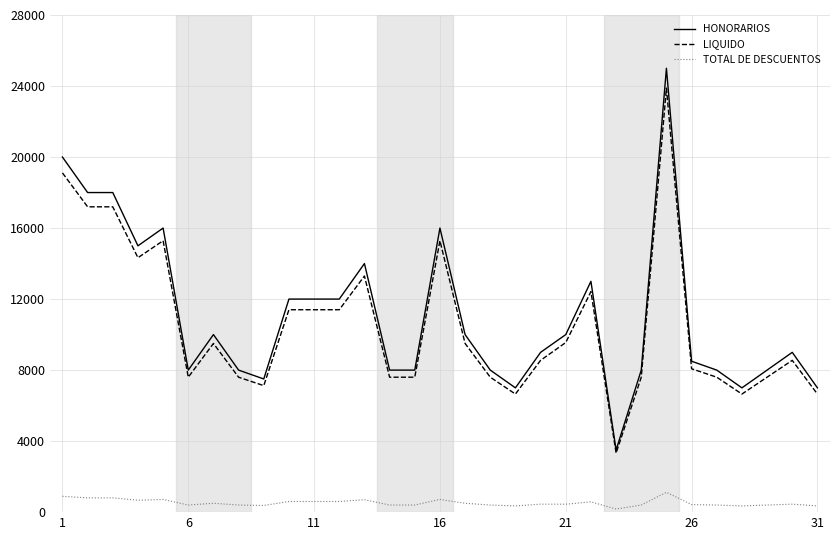

Which series has the widest spread of values?

HONORARIOS